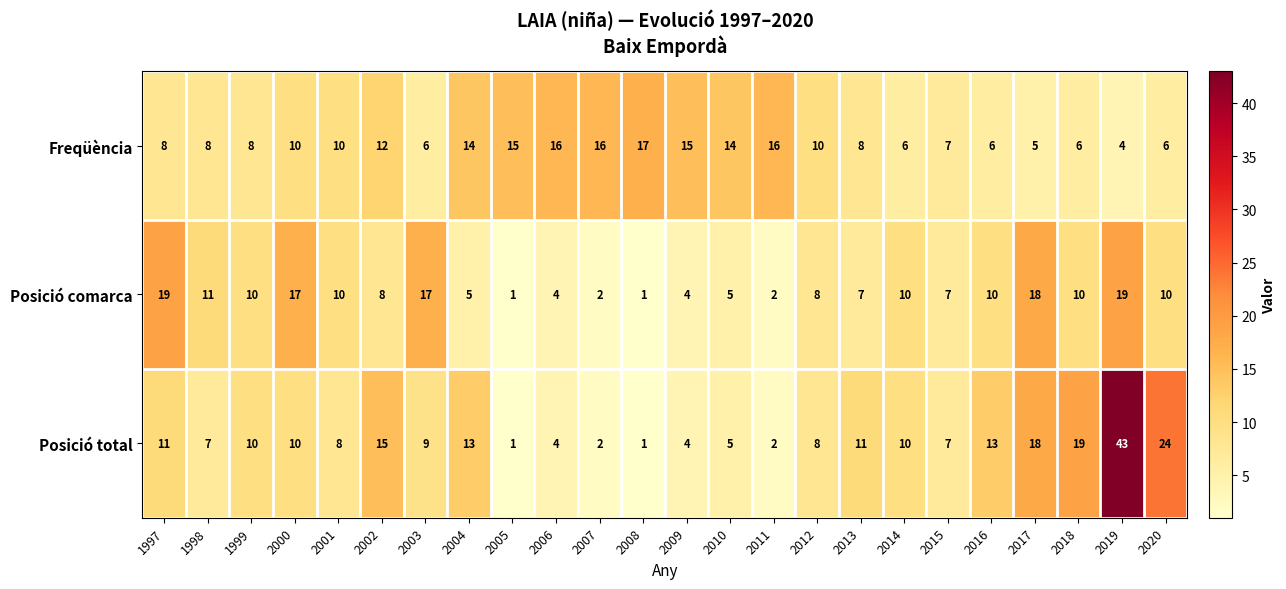

Rank the series by their average value, from highest to lowest.

Posició total, Freqüència, Posició comarca